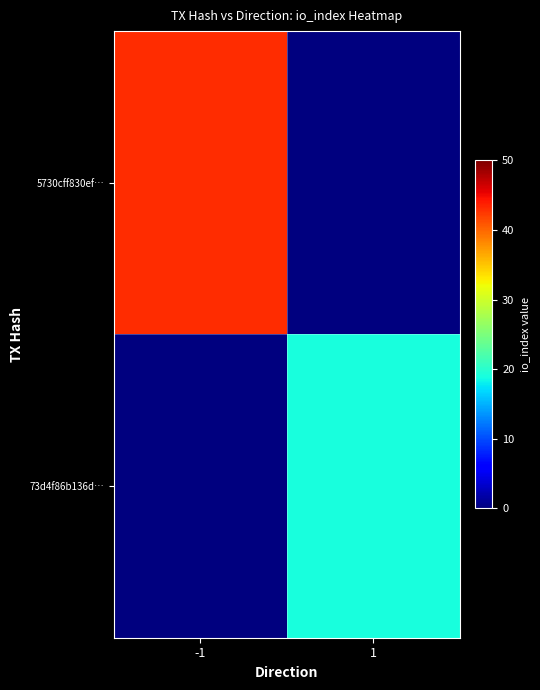

Reading left to right, transcribe all the data shown in this chart.

5730cff830ef…: -1=43	1=0
73d4f86b136d…: -1=0	1=19